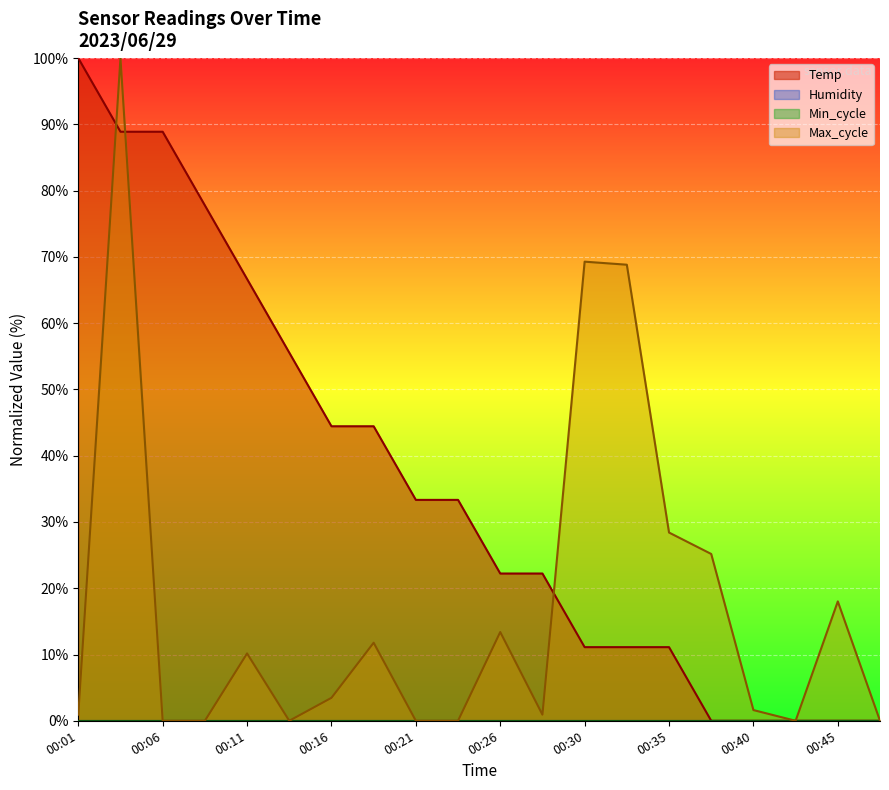

What is the difference between the highest and lowest values at 00:23?

33.3